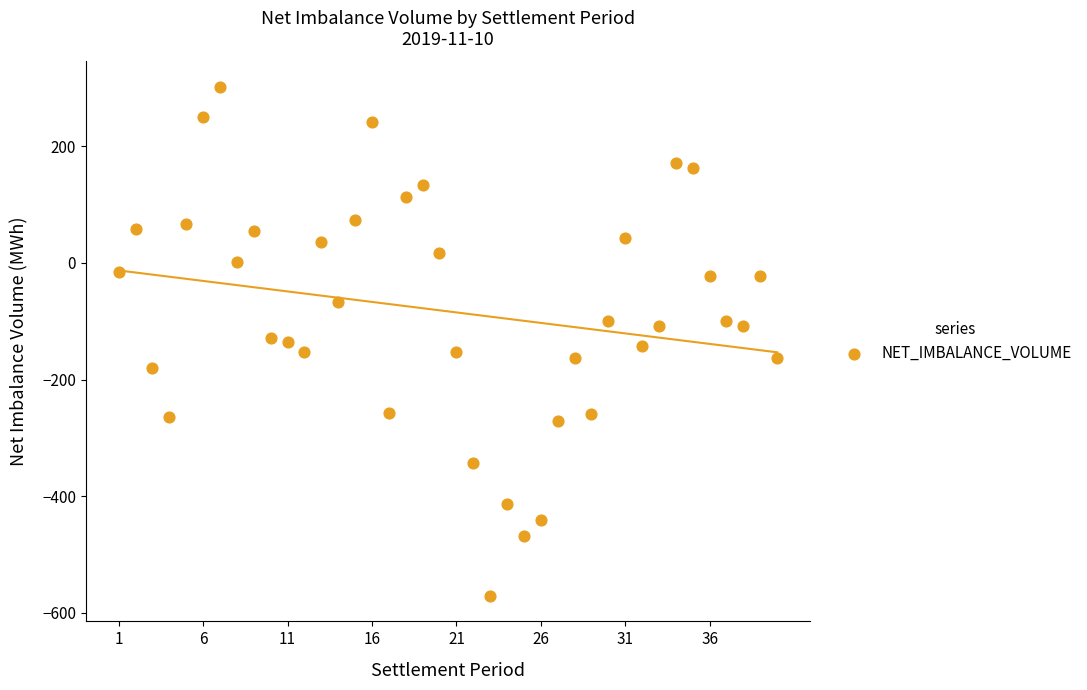

What is the range of X values (max minus min)?

39.0